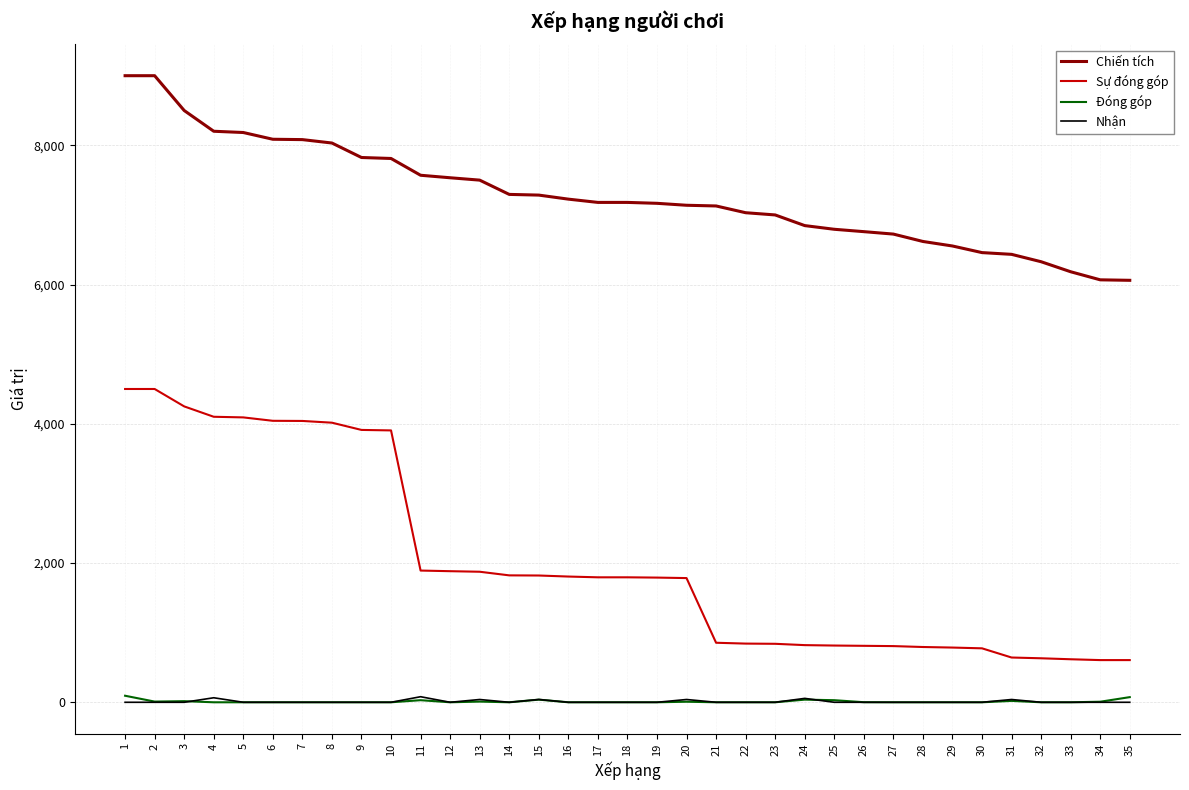

What is the greatest value displayed?

9000